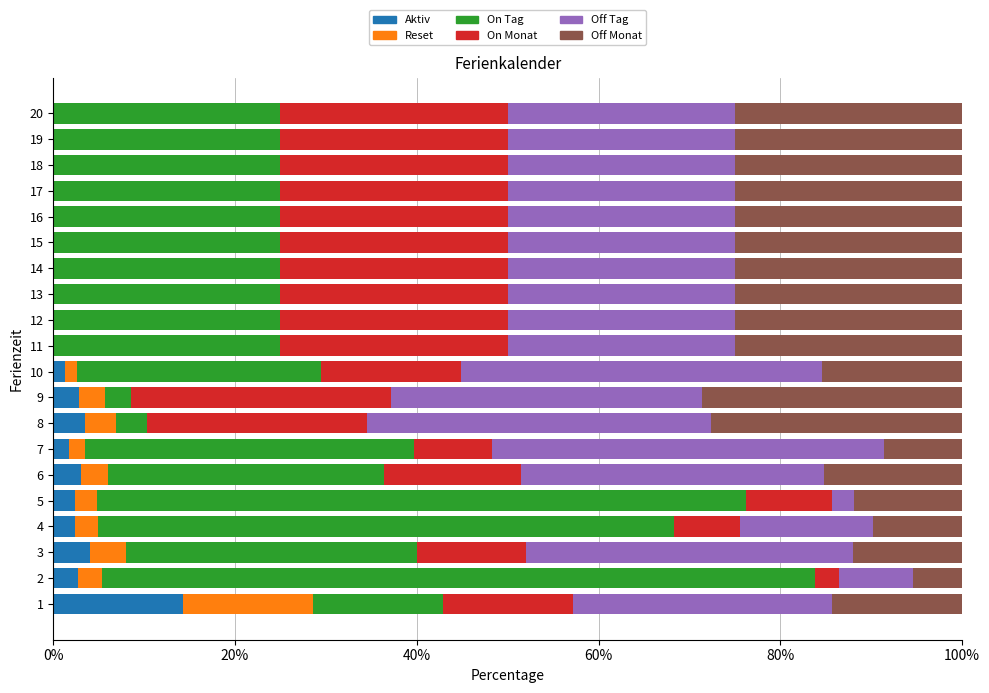

What is the sum of all Aktiv values?

38.2